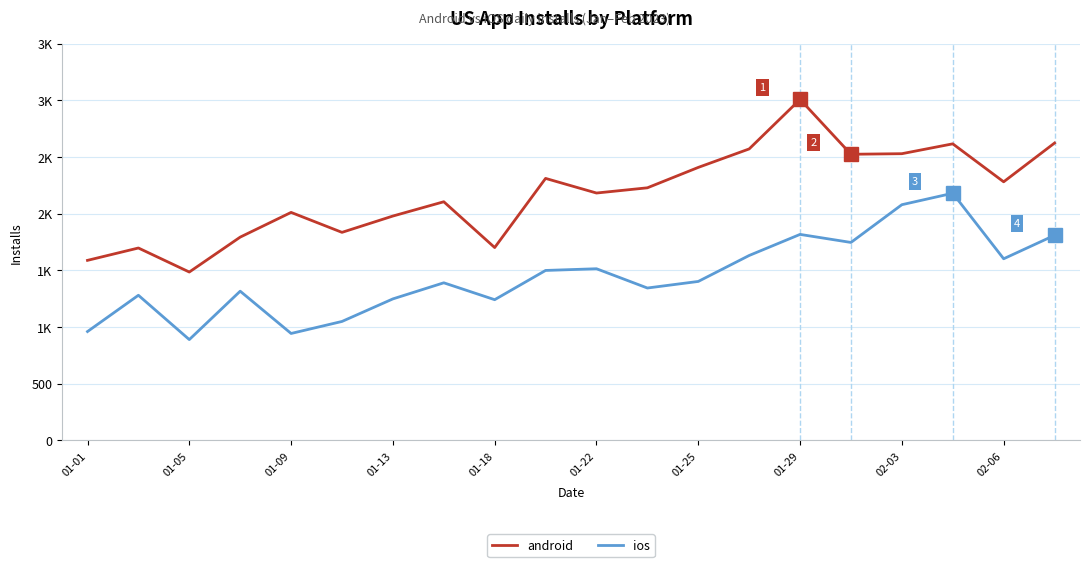

Reading left to right, extract all data points from this chart.

android: 1589	1698	1486	1794	2012	1836	1980	2106	1702	2312	2183	2229	2409	2572	3009	2525	2530	2617	2282	2624
ios: 961	1281	890	1317	944	1050	1249	1391	1242	1500	1515	1345	1403	1632	1818	1747	2080	2181	1603	1810